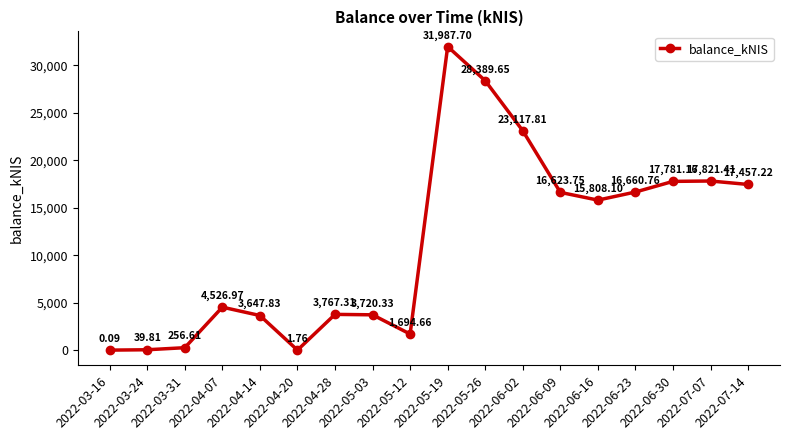

What is the sum of the values at 2022-05-19 and 2022-06-16?

47795.8